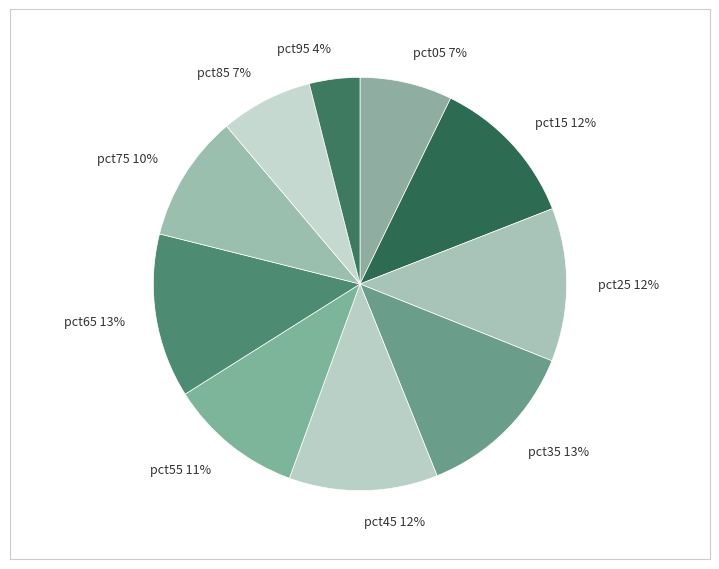

Which category has the smallest portion of the pie?

pct95